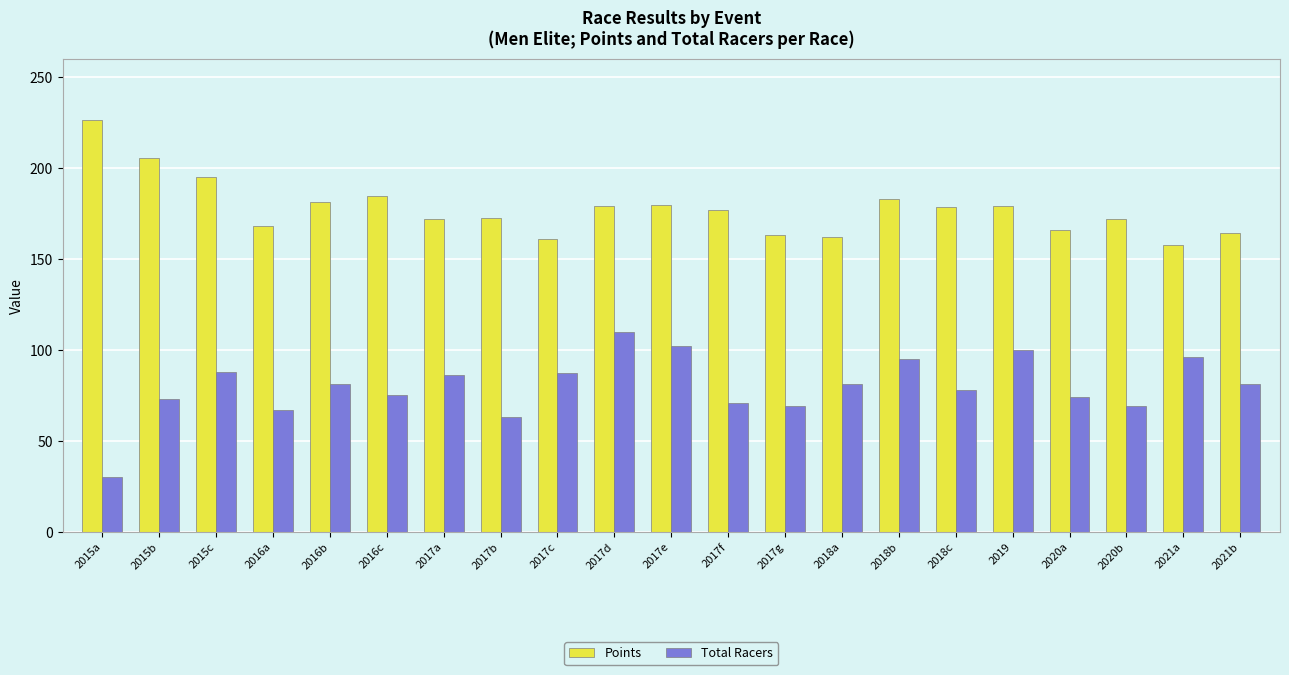

At 2017d, list the series in order from largest to smallest.

Points, Total Racers